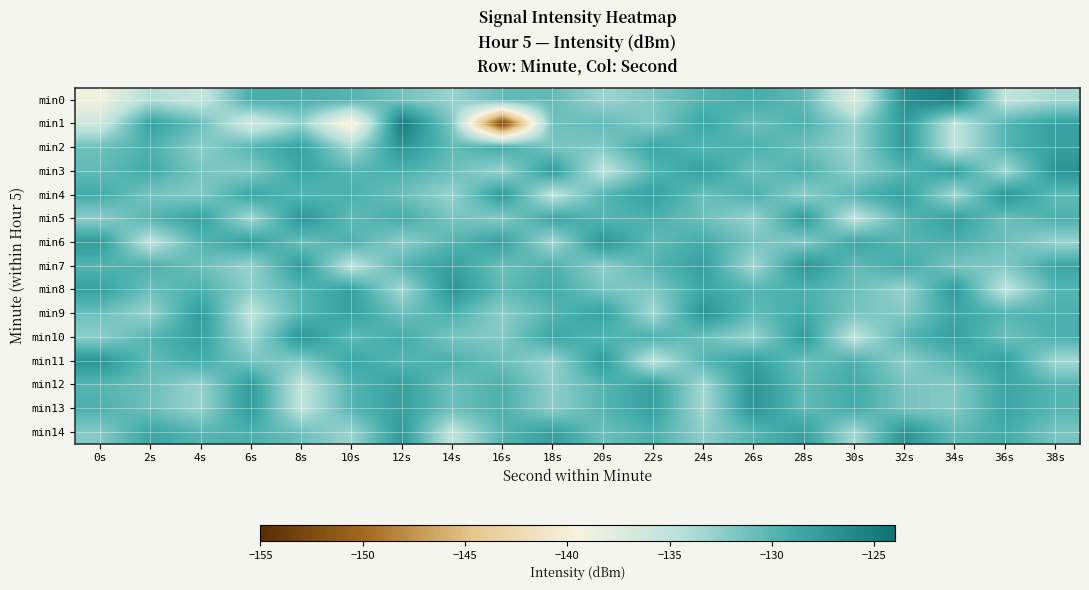

Reading right to left, what are all the values shown in this chart?

min0: 38s=-133.6	36s=-135.0	34s=-125.2	32s=-126.6	30s=-137.1	28s=-130.4	26s=-129.1	24s=-129.9	22s=-131.8	20s=-133.1	18s=-130.6	16s=-130.6	14s=-132.9	12s=-131.3	10s=-129.9	8s=-129.4	6s=-129.2	4s=-135.6	2s=-134.0	0s=-139.0
min1: 38s=-128.0	36s=-130.0	34s=-135.0	32s=-127.5	30s=-133.0	28s=-129.5	26s=-131.0	24s=-128.5	22s=-132.0	20s=-130.5	18s=-131.2	16s=-153.3	14s=-131.8	12s=-124.8	10s=-140.7	8s=-132.7	6s=-136.6	4s=-130.8	2s=-128.0	0s=-136.1
min2: 38s=-128.0	36s=-130.0	34s=-135.0	32s=-127.5	30s=-133.0	28s=-131.0	26s=-129.5	24s=-130.0	22s=-128.5	20s=-132.0	18s=-131.5	16s=-129.0	14s=-130.5	12s=-127.0	10s=-133.5	8s=-128.0	6s=-130.0	4s=-132.5	2s=-129.5	0s=-131.0
min3: 38s=-127.0	36s=-133.5	34s=-128.0	32s=-130.0	30s=-132.5	28s=-129.5	26s=-131.0	24s=-128.0	22s=-130.0	20s=-135.0	18s=-127.5	16s=-133.0	14s=-131.0	12s=-129.5	10s=-130.0	8s=-128.5	6s=-132.0	4s=-131.5	2s=-129.0	0s=-130.5
min4: 38s=-130.5	36s=-127.0	34s=-133.5	32s=-128.0	30s=-130.0	28s=-132.5	26s=-129.5	24s=-131.0	22s=-128.0	20s=-130.0	18s=-135.0	16s=-127.5	14s=-133.0	12s=-131.0	10s=-129.5	8s=-130.0	6s=-128.5	4s=-132.0	2s=-131.5	0s=-129.0
min5: 38s=-129.5	36s=-131.0	34s=-128.0	32s=-130.0	30s=-135.0	28s=-127.5	26s=-133.0	24s=-131.0	22s=-129.5	20s=-130.0	18s=-128.5	16s=-132.0	14s=-131.5	12s=-129.0	10s=-130.5	8s=-127.0	6s=-133.5	4s=-128.0	2s=-130.0	0s=-132.5
min6: 38s=-133.0	36s=-131.0	34s=-129.5	32s=-130.0	30s=-128.5	28s=-132.0	26s=-131.5	24s=-129.0	22s=-130.5	20s=-127.0	18s=-133.5	16s=-128.0	14s=-130.0	12s=-132.5	10s=-129.5	8s=-131.0	6s=-128.0	4s=-130.0	2s=-135.0	0s=-127.5
min7: 38s=-128.5	36s=-132.0	34s=-131.5	32s=-129.0	30s=-130.5	28s=-127.0	26s=-133.5	24s=-128.0	22s=-130.0	20s=-132.5	18s=-129.5	16s=-131.0	14s=-128.0	12s=-130.0	10s=-135.0	8s=-127.5	6s=-133.0	4s=-131.0	2s=-129.5	0s=-130.0
min8: 38s=-130.0	36s=-135.0	34s=-127.5	32s=-133.0	30s=-131.0	28s=-129.5	26s=-130.0	24s=-128.5	22s=-132.0	20s=-131.5	18s=-129.0	16s=-130.5	14s=-127.0	12s=-133.5	10s=-128.0	8s=-130.0	6s=-132.5	4s=-129.5	2s=-131.0	0s=-128.0
min9: 38s=-129.5	36s=-130.0	34s=-128.5	32s=-132.0	30s=-131.5	28s=-129.0	26s=-130.5	24s=-127.0	22s=-133.5	20s=-128.0	18s=-130.0	16s=-132.5	14s=-129.5	12s=-131.0	10s=-128.0	8s=-130.0	6s=-135.0	4s=-127.5	2s=-133.0	0s=-131.0
min10: 38s=-129.5	36s=-131.0	34s=-128.0	32s=-130.0	30s=-135.0	28s=-127.5	26s=-133.0	24s=-131.0	22s=-129.5	20s=-130.0	18s=-128.5	16s=-132.0	14s=-131.5	12s=-129.0	10s=-130.5	8s=-127.0	6s=-133.5	4s=-128.0	2s=-130.0	0s=-132.5
min11: 38s=-133.5	36s=-128.0	34s=-130.0	32s=-132.5	30s=-129.5	28s=-131.0	26s=-128.0	24s=-130.0	22s=-135.0	20s=-127.5	18s=-133.0	16s=-131.0	14s=-129.5	12s=-130.0	10s=-128.5	8s=-132.0	6s=-131.5	4s=-129.0	2s=-130.5	0s=-127.0
min12: 38s=-130.0	36s=-128.5	34s=-132.0	32s=-131.5	30s=-129.0	28s=-130.5	26s=-127.0	24s=-133.5	22s=-128.0	20s=-130.0	18s=-132.5	16s=-129.5	14s=-131.0	12s=-128.0	10s=-130.0	8s=-135.0	6s=-127.5	4s=-133.0	2s=-131.0	0s=-130.0
min13: 38s=-130.0	36s=-128.5	34s=-132.0	32s=-131.5	30s=-129.0	28s=-130.5	26s=-127.0	24s=-133.5	22s=-128.0	20s=-130.0	18s=-132.5	16s=-129.5	14s=-131.0	12s=-128.0	10s=-130.0	8s=-135.0	6s=-127.5	4s=-133.0	2s=-131.0	0s=-129.5
min14: 38s=-131.5	36s=-129.0	34s=-130.5	32s=-127.0	30s=-133.5	28s=-128.0	26s=-130.0	24s=-132.5	22s=-129.5	20s=-131.0	18s=-128.0	16s=-130.0	14s=-135.0	12s=-127.5	10s=-133.0	8s=-131.0	6s=-129.5	4s=-130.0	2s=-128.5	0s=-132.0